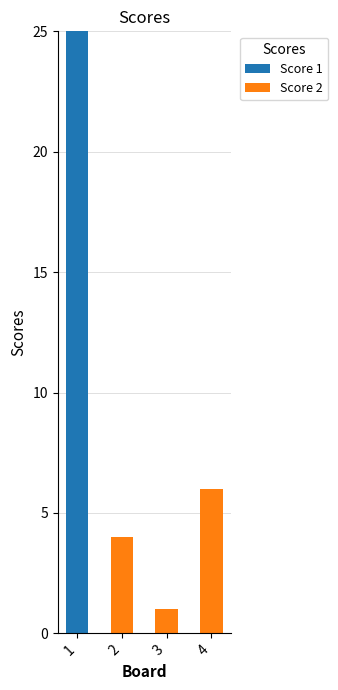

What are all the series names shown in the legend?

Score 1, Score 2